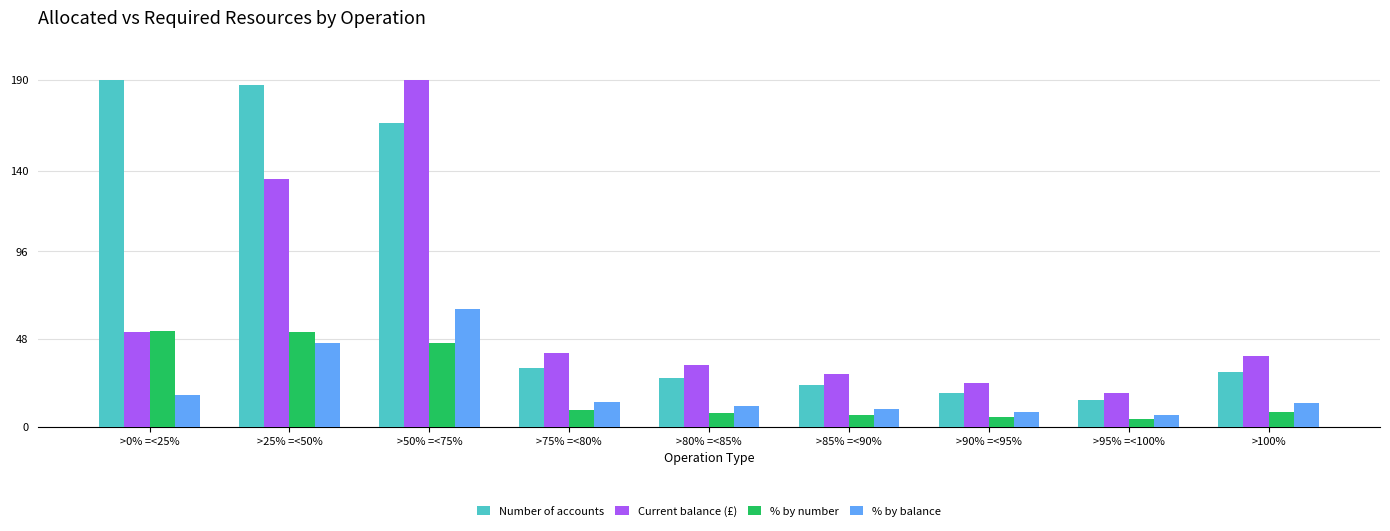

The value of % by number at >0% =<25% is 52.5. True or false?

True